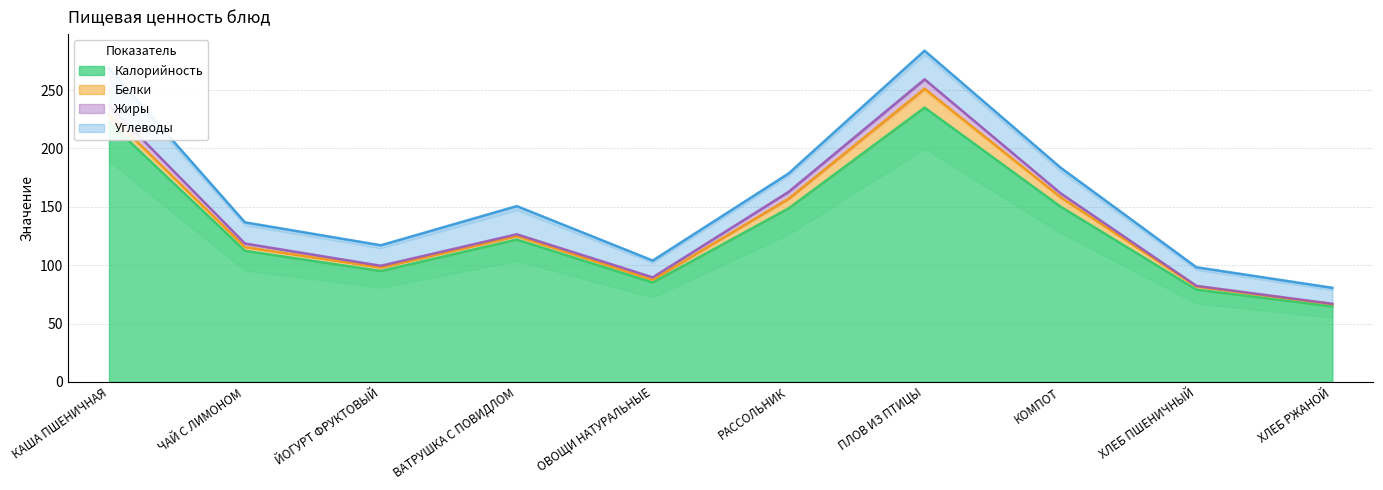

The Калорийность series shows 148.7 at РАССОЛЬНИК. True or false?

True